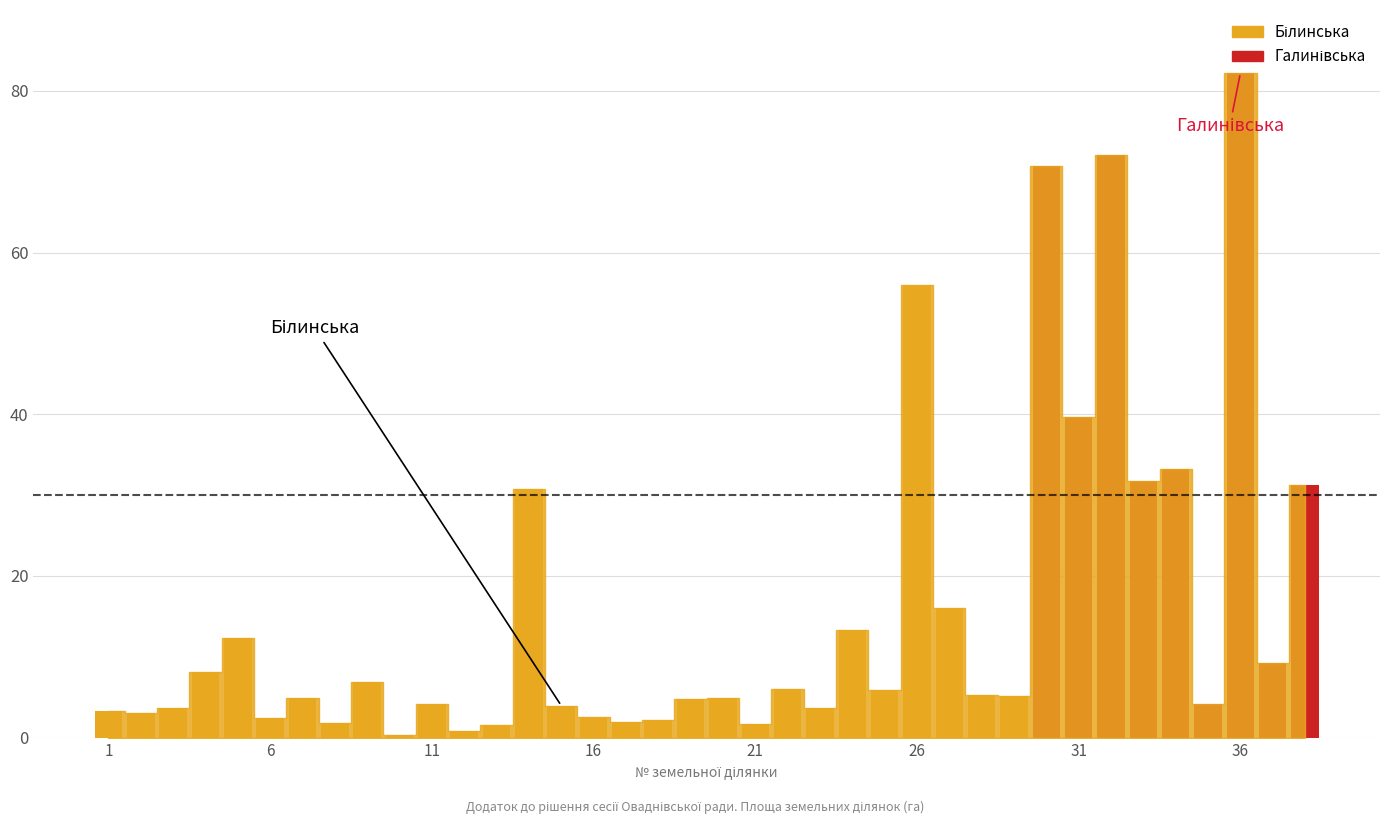

What is the value of the 30th bar from the left?

70.7